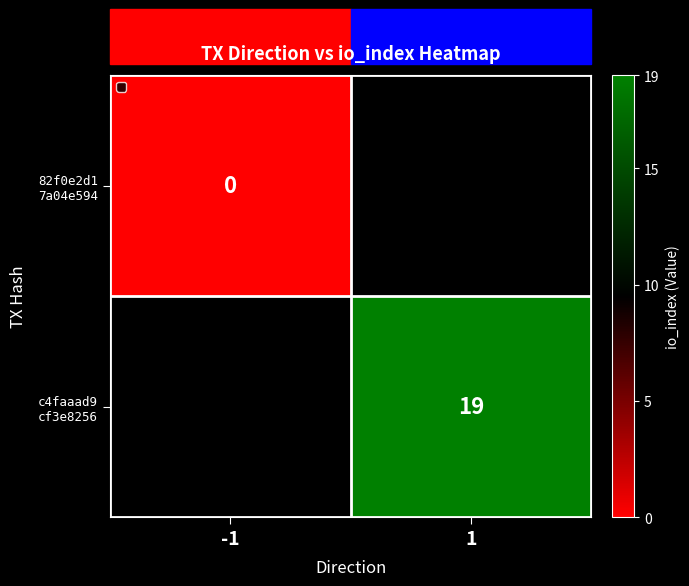

The value of 82f0e2d1 7a04e594 at -1 is 0.0. True or false?

True